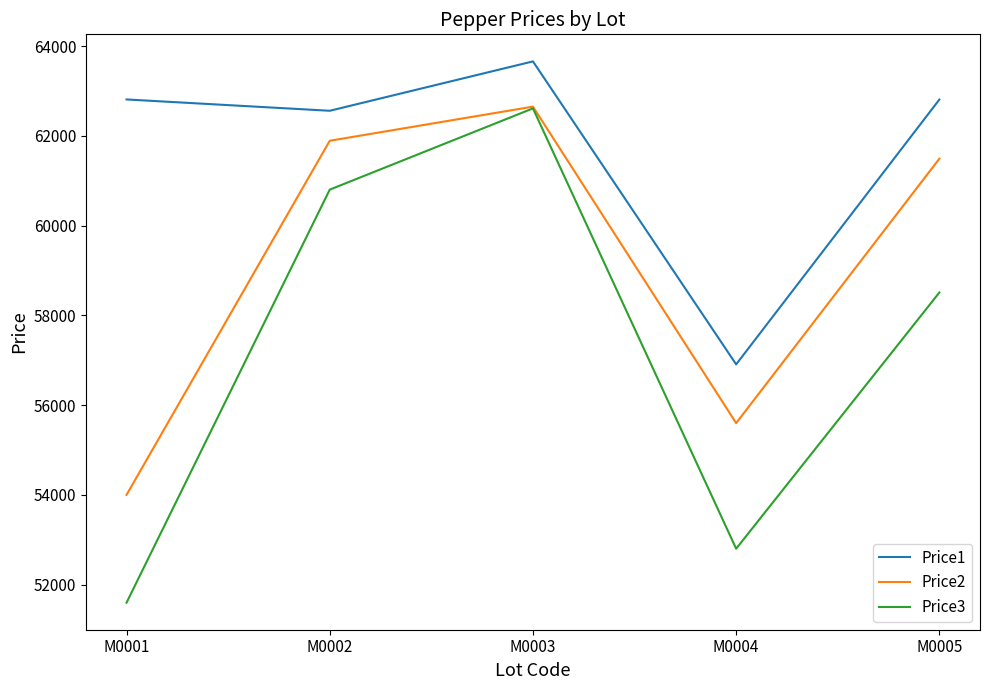

At which label does Price1 first exceed 62808?

M0001